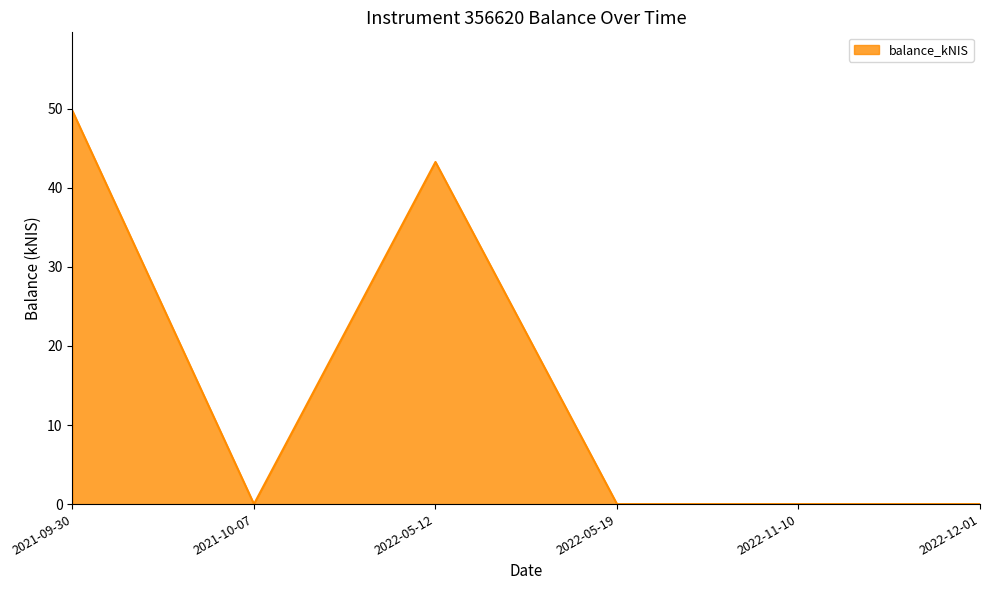

At which category does the data reach its first local peak?

2022-05-12